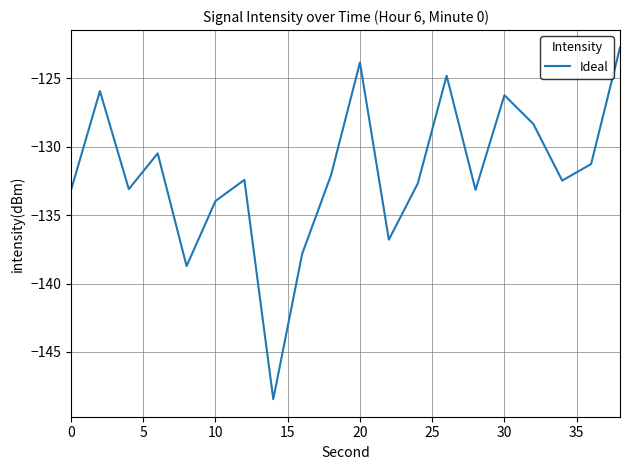

What is the smallest value displayed?

-148.5